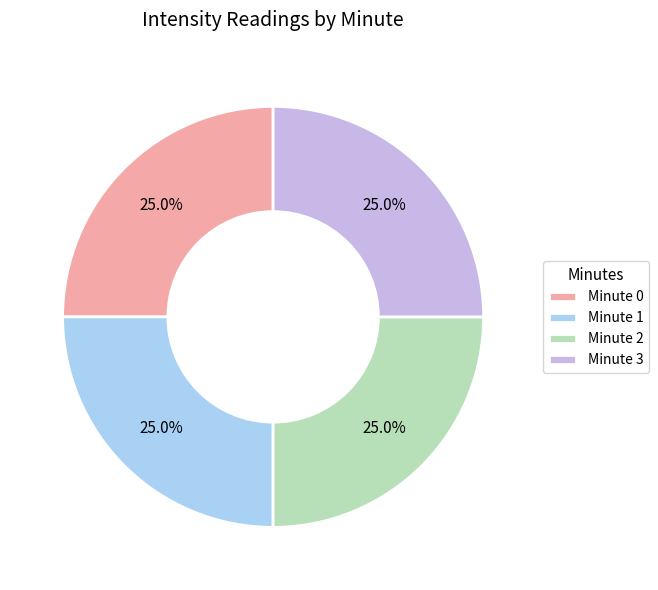

What portion of the pie excludes Minute 2?

75.0%